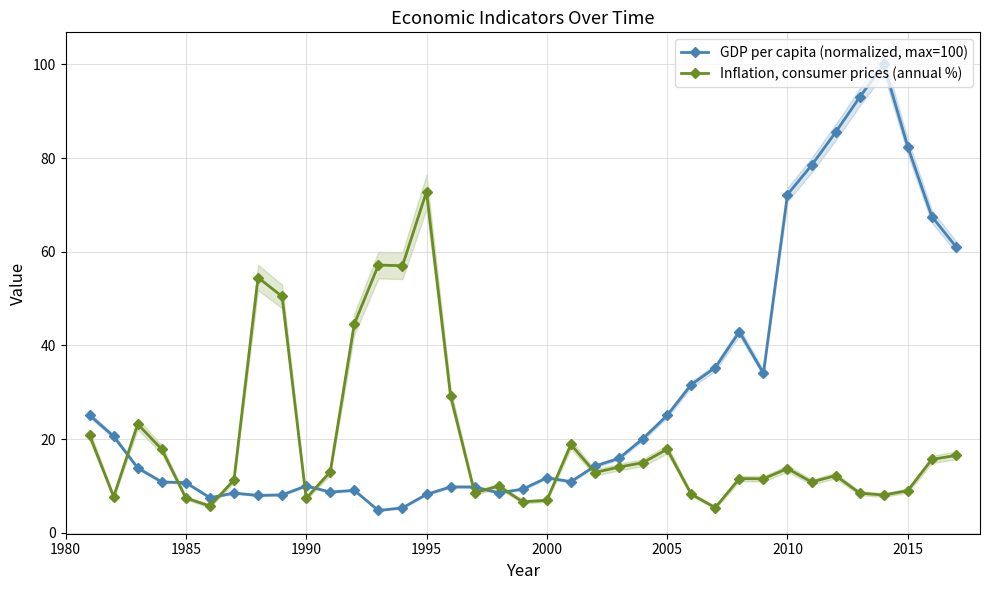

What is the maximum value for Inflation, consumer prices (annual %)?

72.8